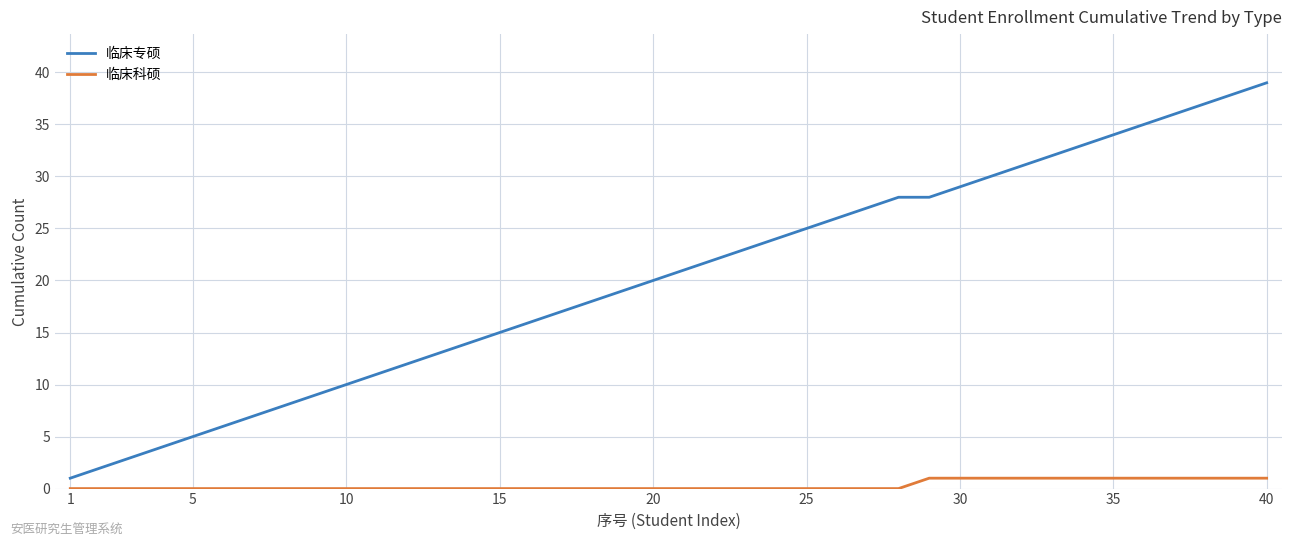

What is the highest value of the 临床专硕 series?

39